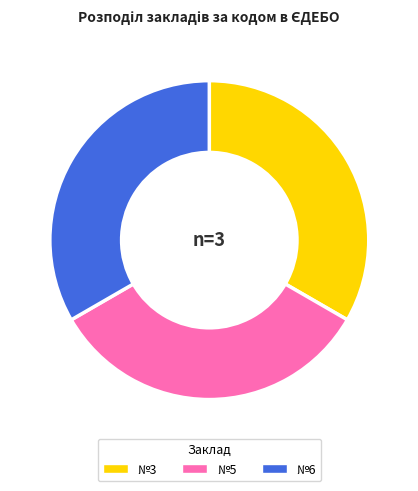

Is there any slice that represents more than half of the pie?

No